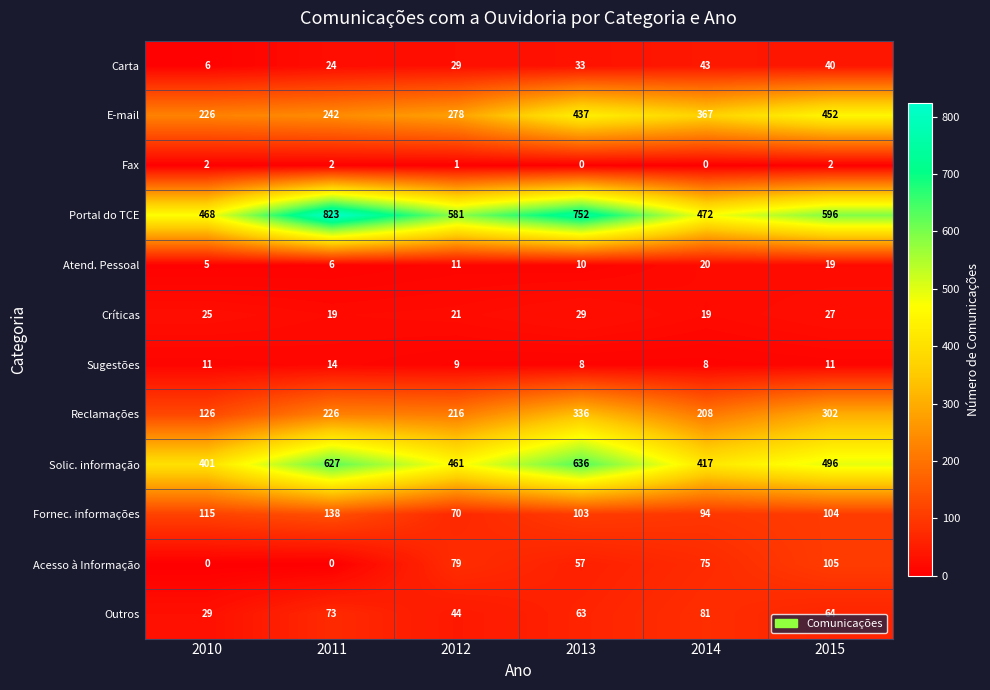

What is the minimum value for Atend. Pessoal?

5